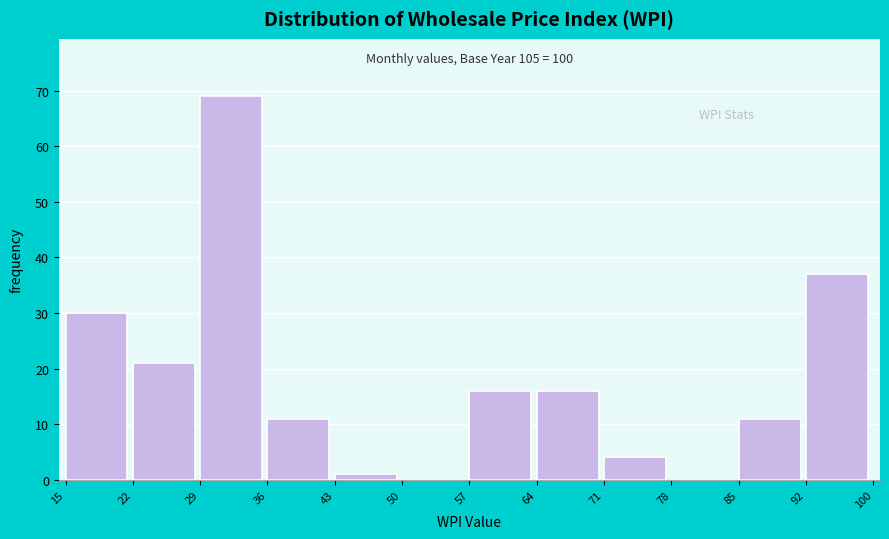

Over which range of the x-axis is the bar tallest?

29 to 36